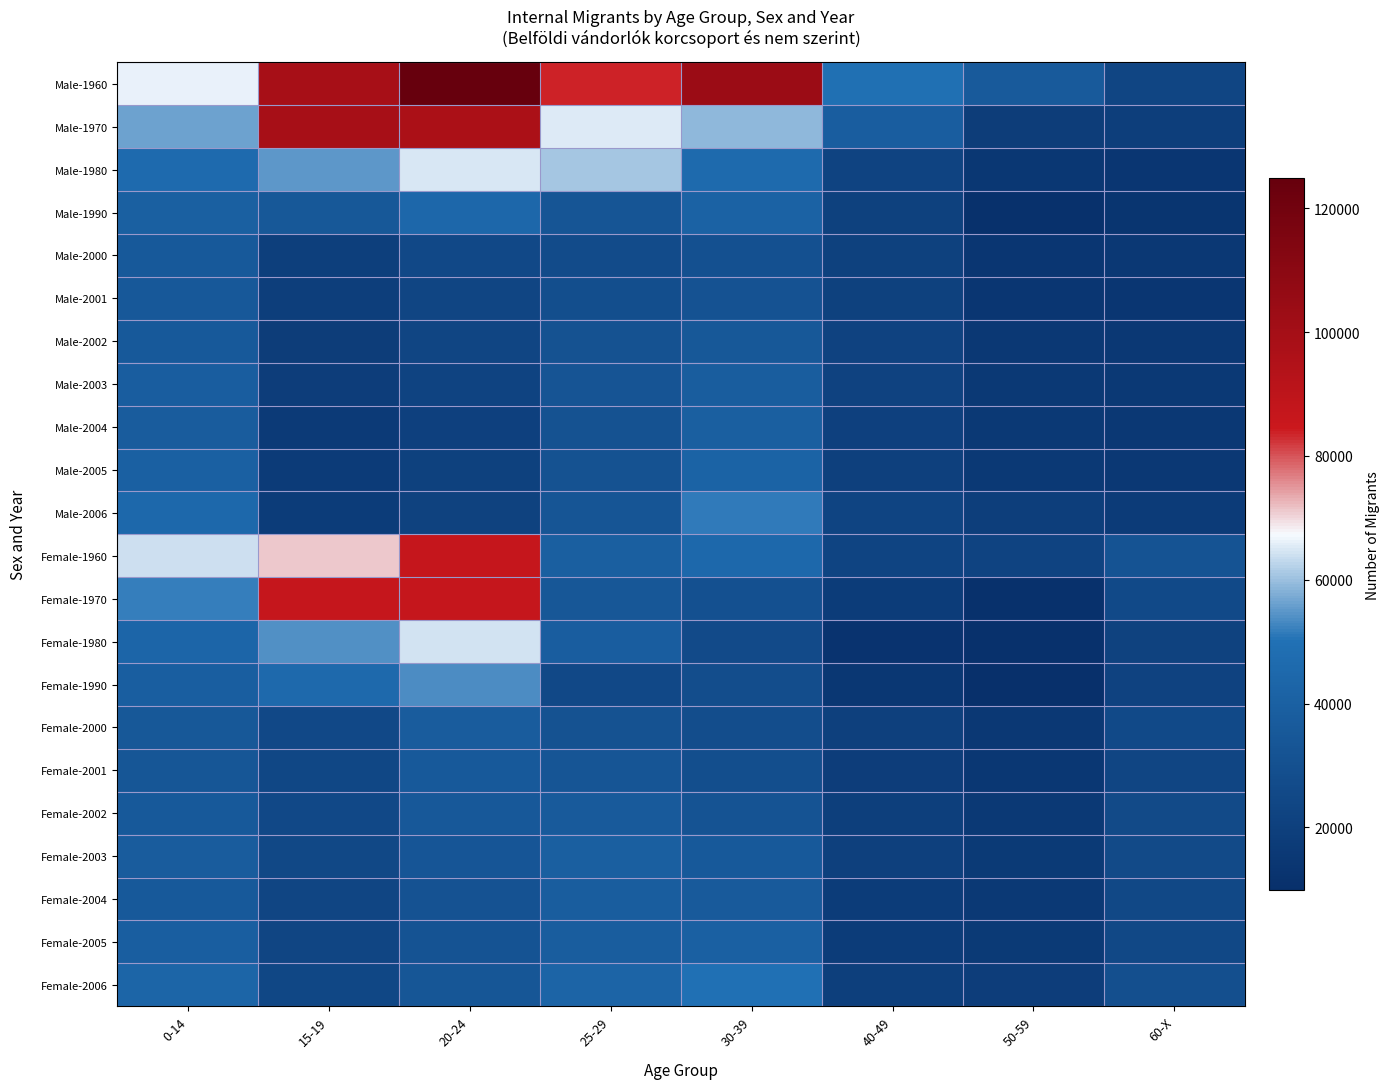

Between 0-14 and 40-49, which is larger?

0-14